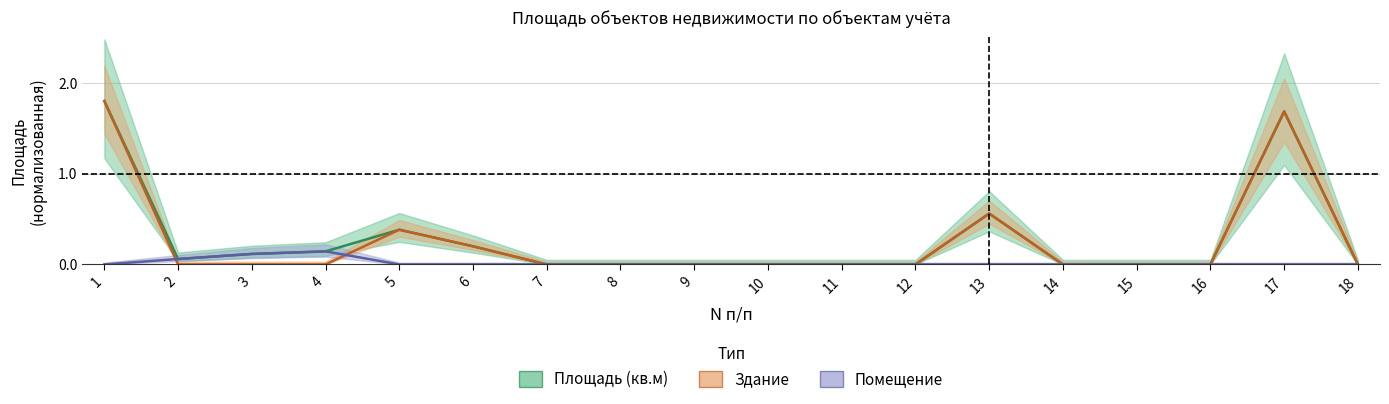

What is the highest value of the Площадь (кв.м) series?

1.8